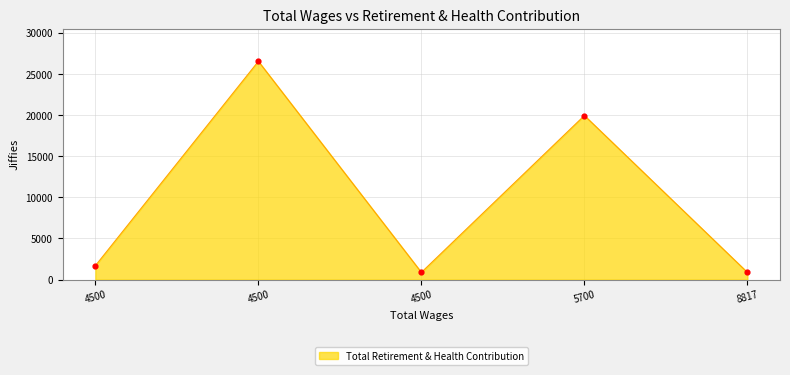

Between 4500 and 4500, which is larger?

4500